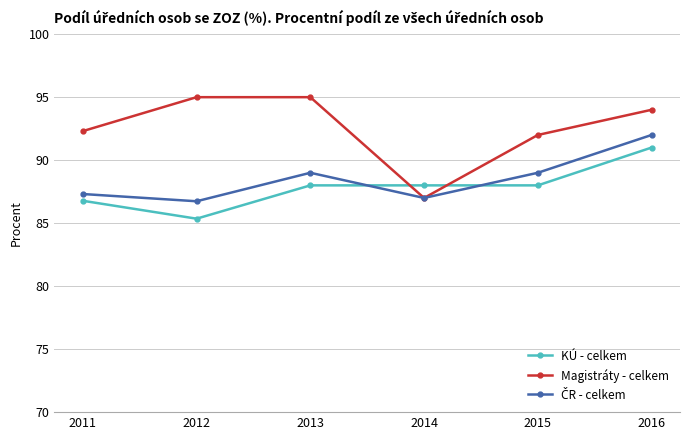

True or false: KÚ - celkem and Magistráty - celkem cross at least once.

True